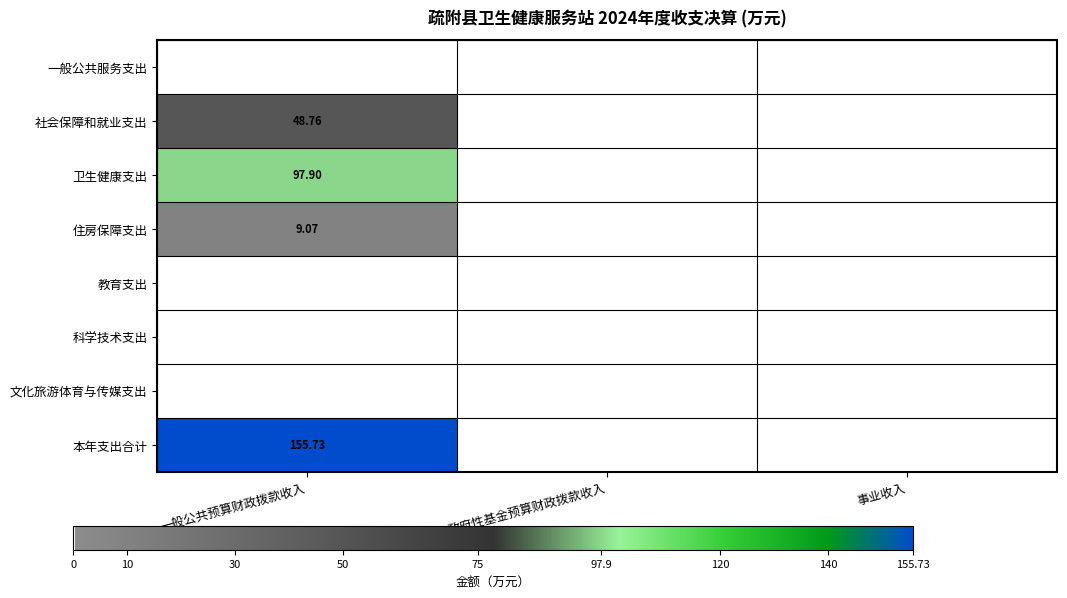

List the series in order of their peak value, highest first.

本年支出合计, 卫生健康支出, 社会保障和就业支出, 住房保障支出, 一般公共服务支出, 教育支出, 科学技术支出, 文化旅游体育与传媒支出